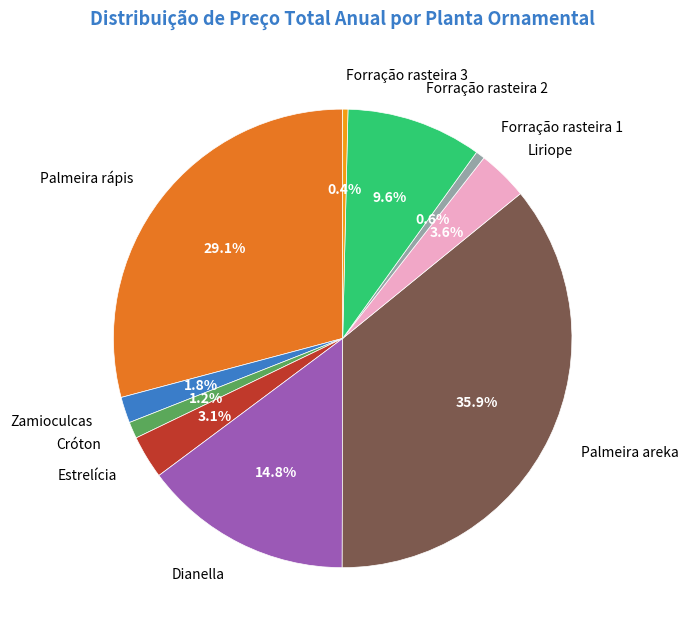

Which category has the biggest portion of the pie?

Palmeira areka